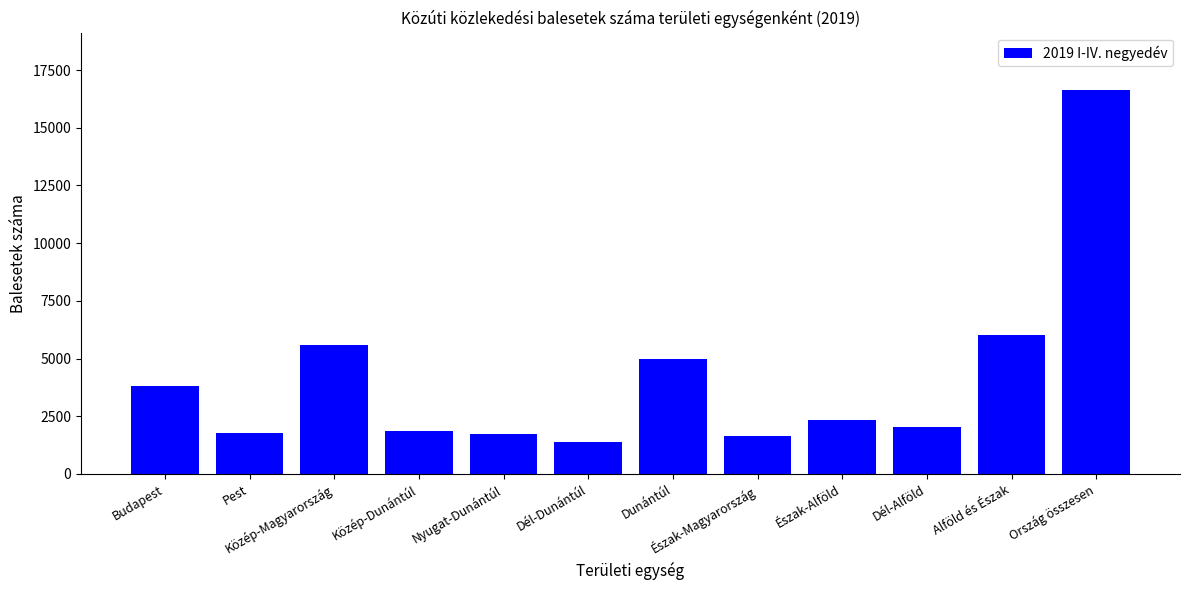

The chart shows a value of 2041 at Dél-Alföld. True or false?

True